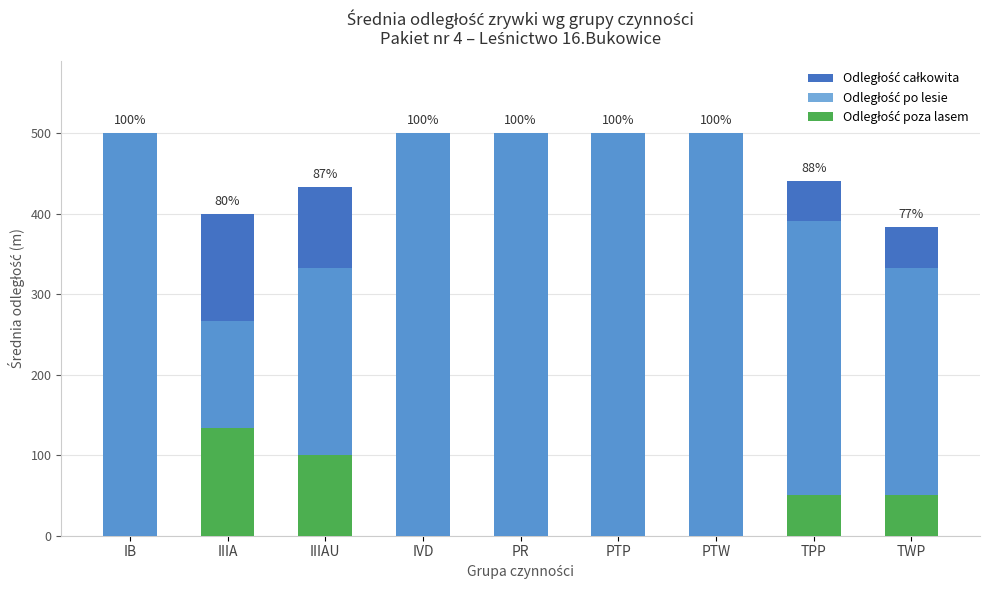

Which series changed the most between IIIAU and TWP?

Odległość całkowita